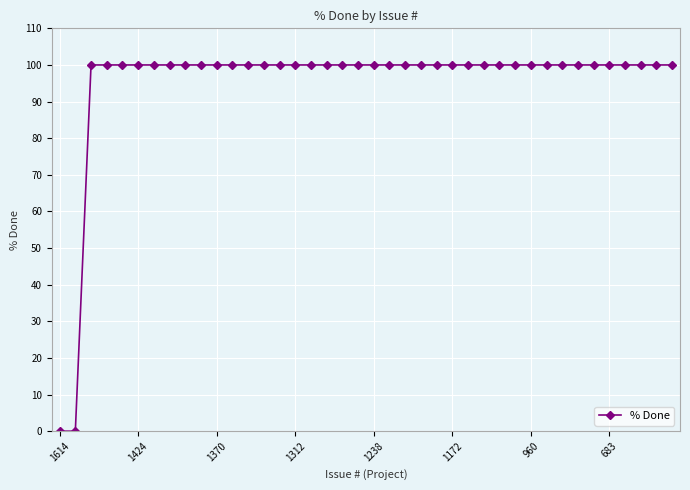

What is the greatest value displayed?

100